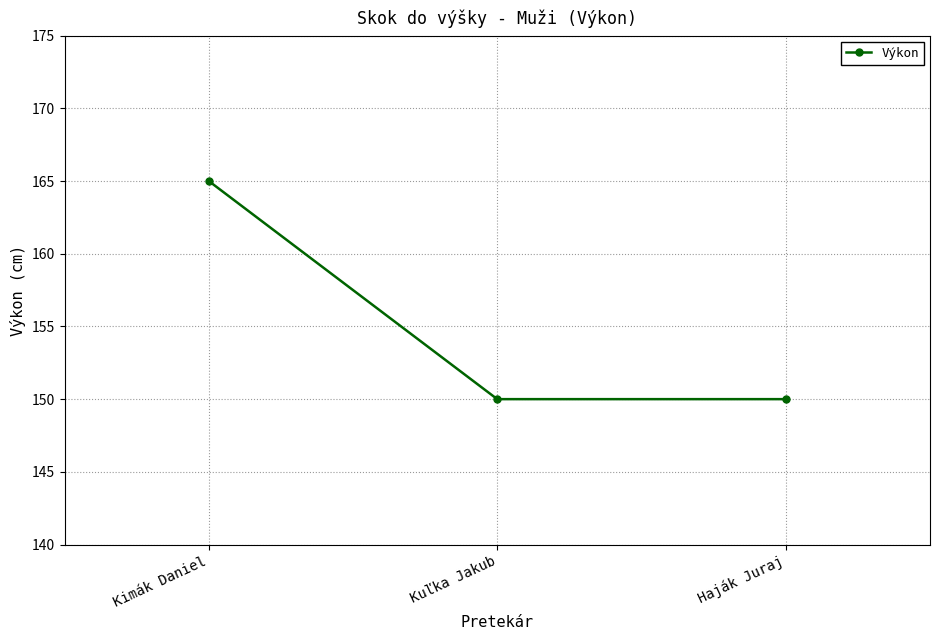

What is the difference between the maximum and second lowest values?

15